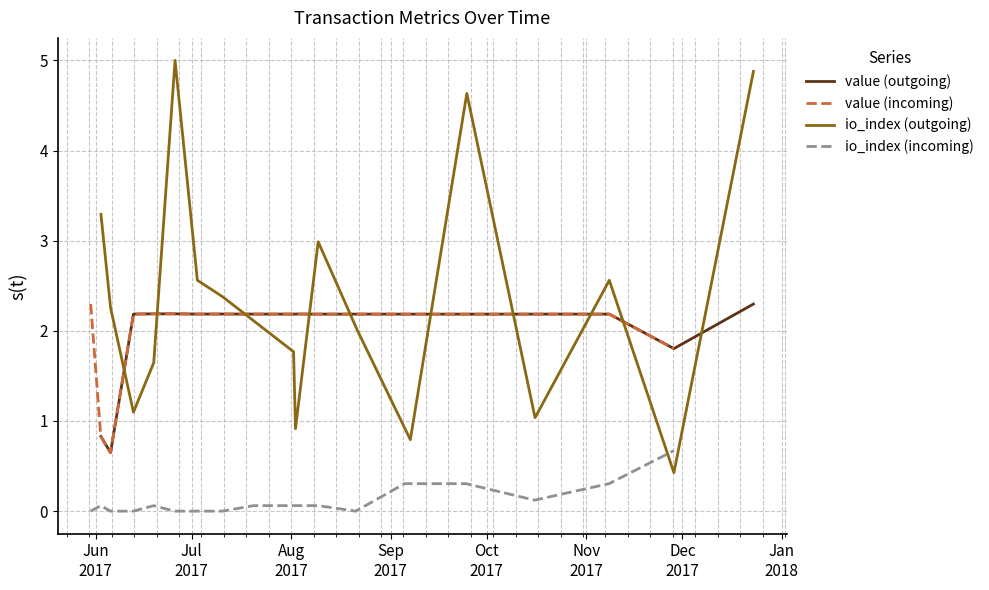

What is the lowest value of the value (outgoing) series?

0.6